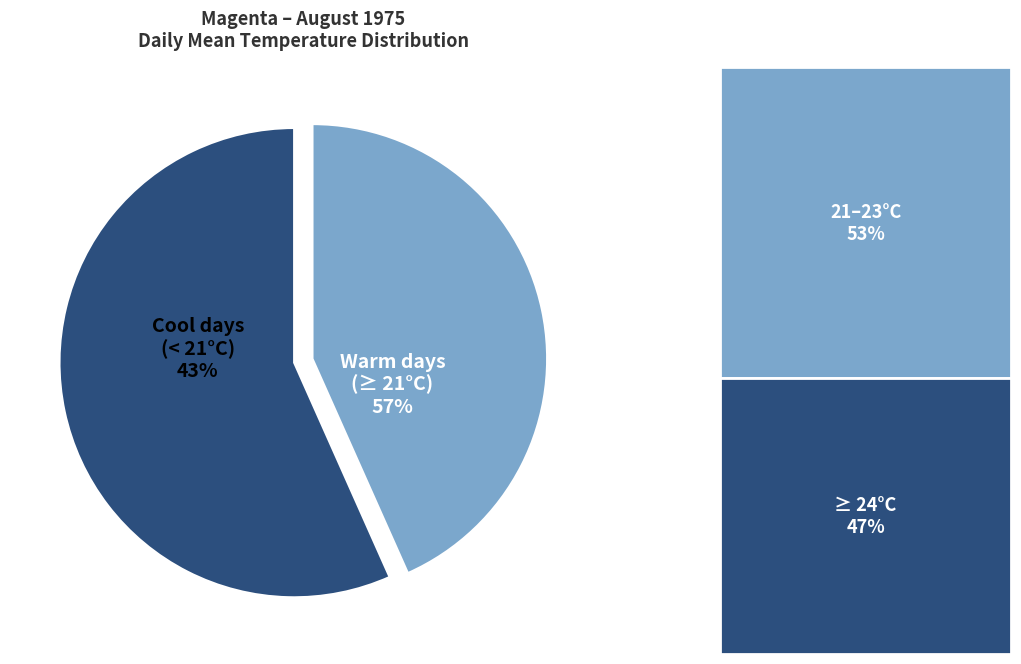

Is the sum of 16 and 11 greater than half?

No